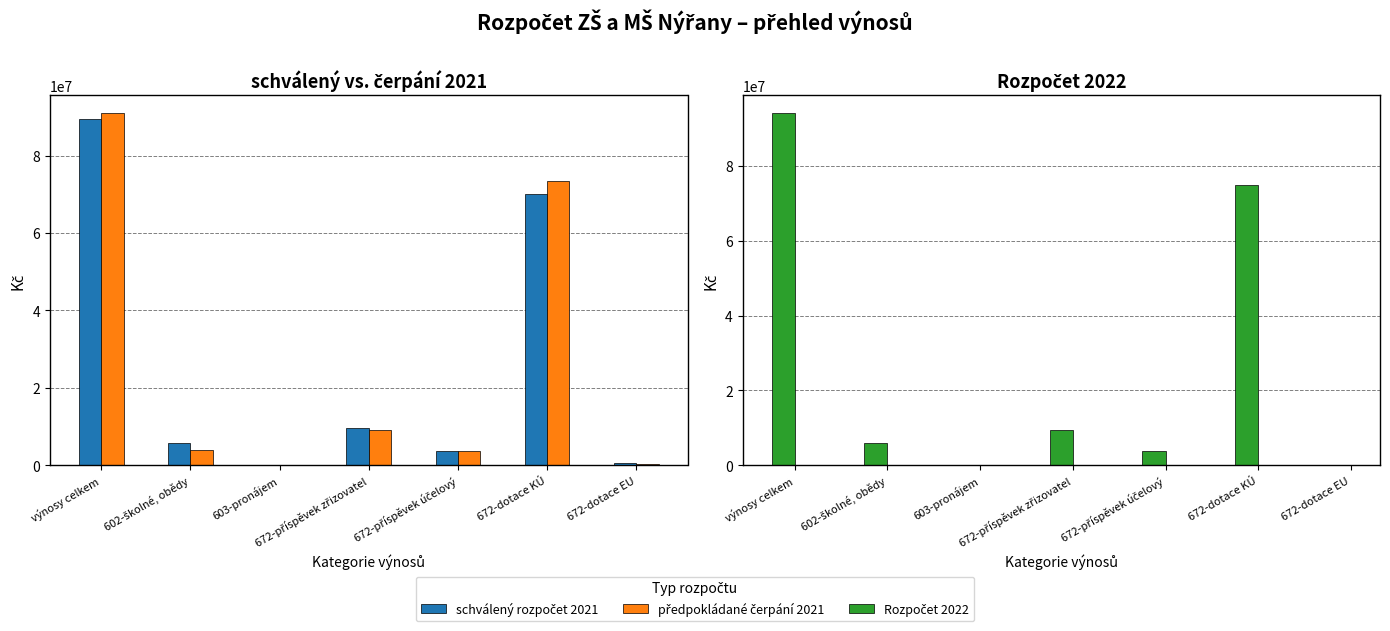

At which category is the sum across all series the highest?

výnosy celkem